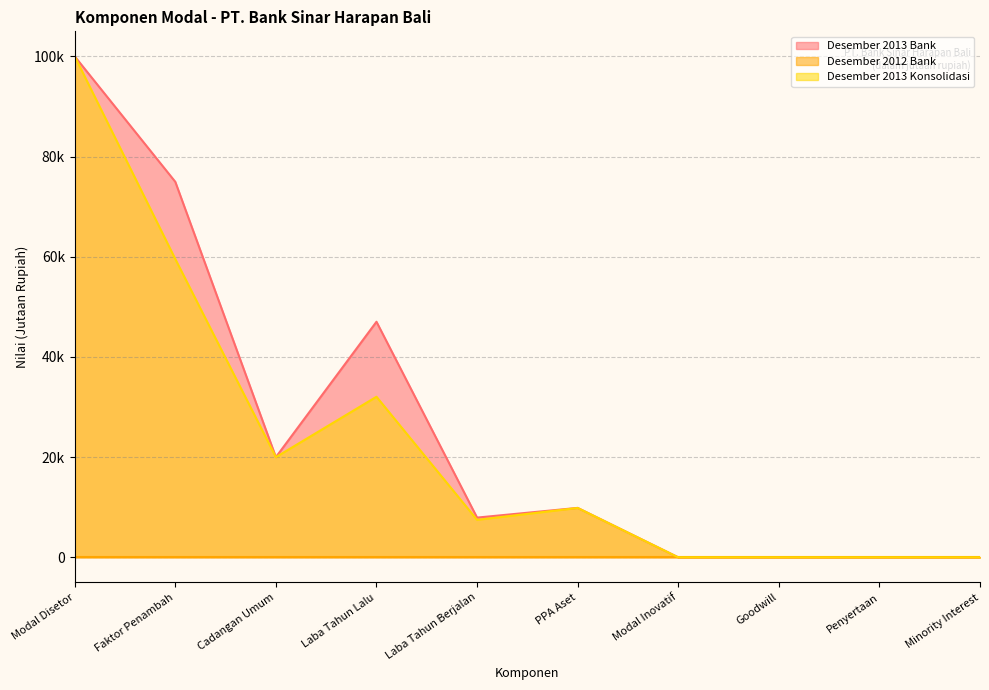

True or false: Desember 2013 Bank and Desember 2013 Konsolidasi intersect in this chart.

False